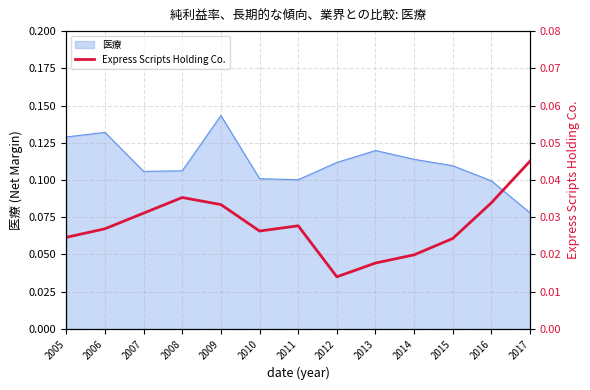

The 医療 series shows 0.2 at 2009. True or false?

False